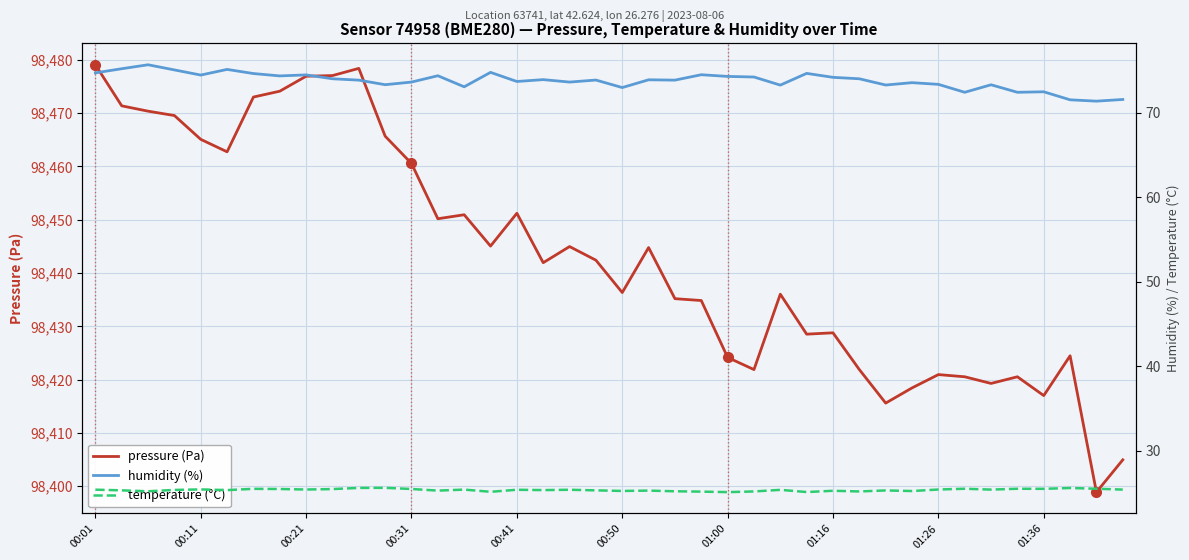

What is the minimum value for pressure (Pa)?

98398.9